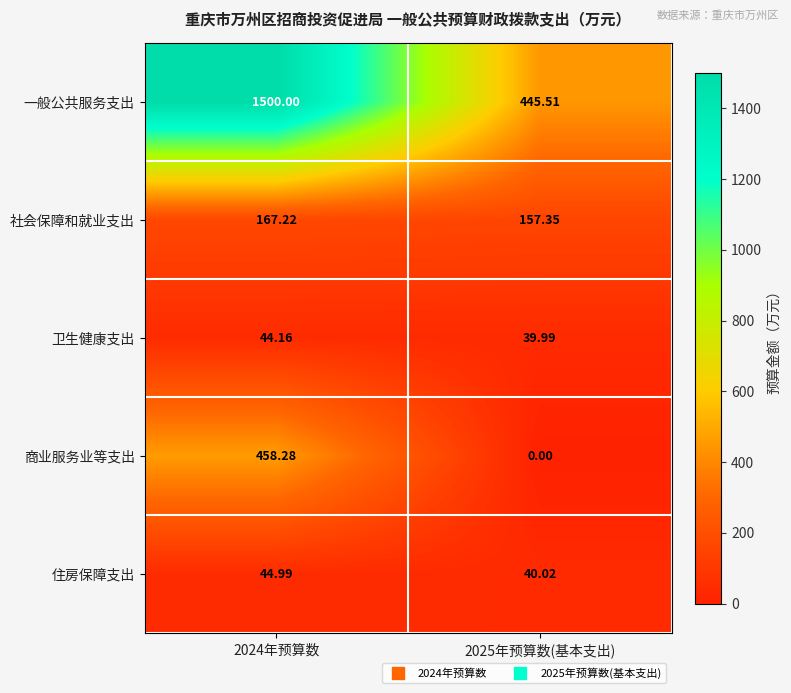

At 2024年预算数, list the series in order from largest to smallest.

一般公共服务支出, 商业服务业等支出, 社会保障和就业支出, 住房保障支出, 卫生健康支出